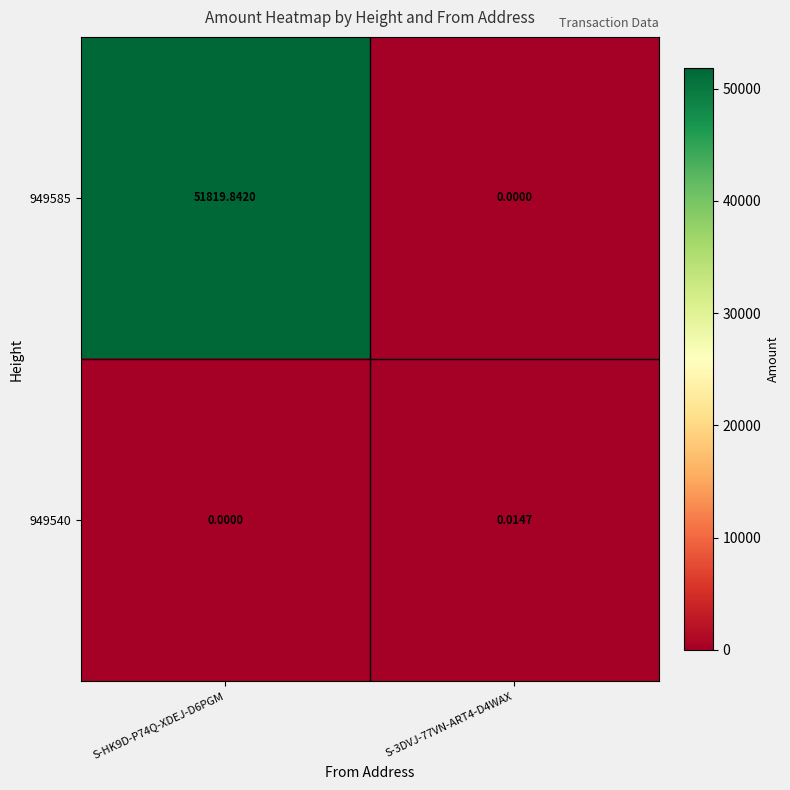

List the series in order of their peak value, highest first.

949585, 949540